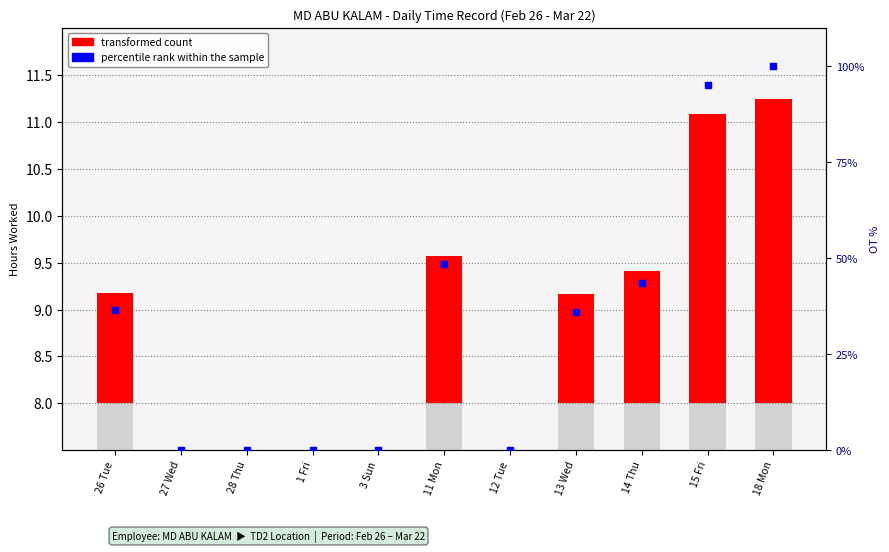

Which series has the widest spread of Y values?

percentile rank within the sample